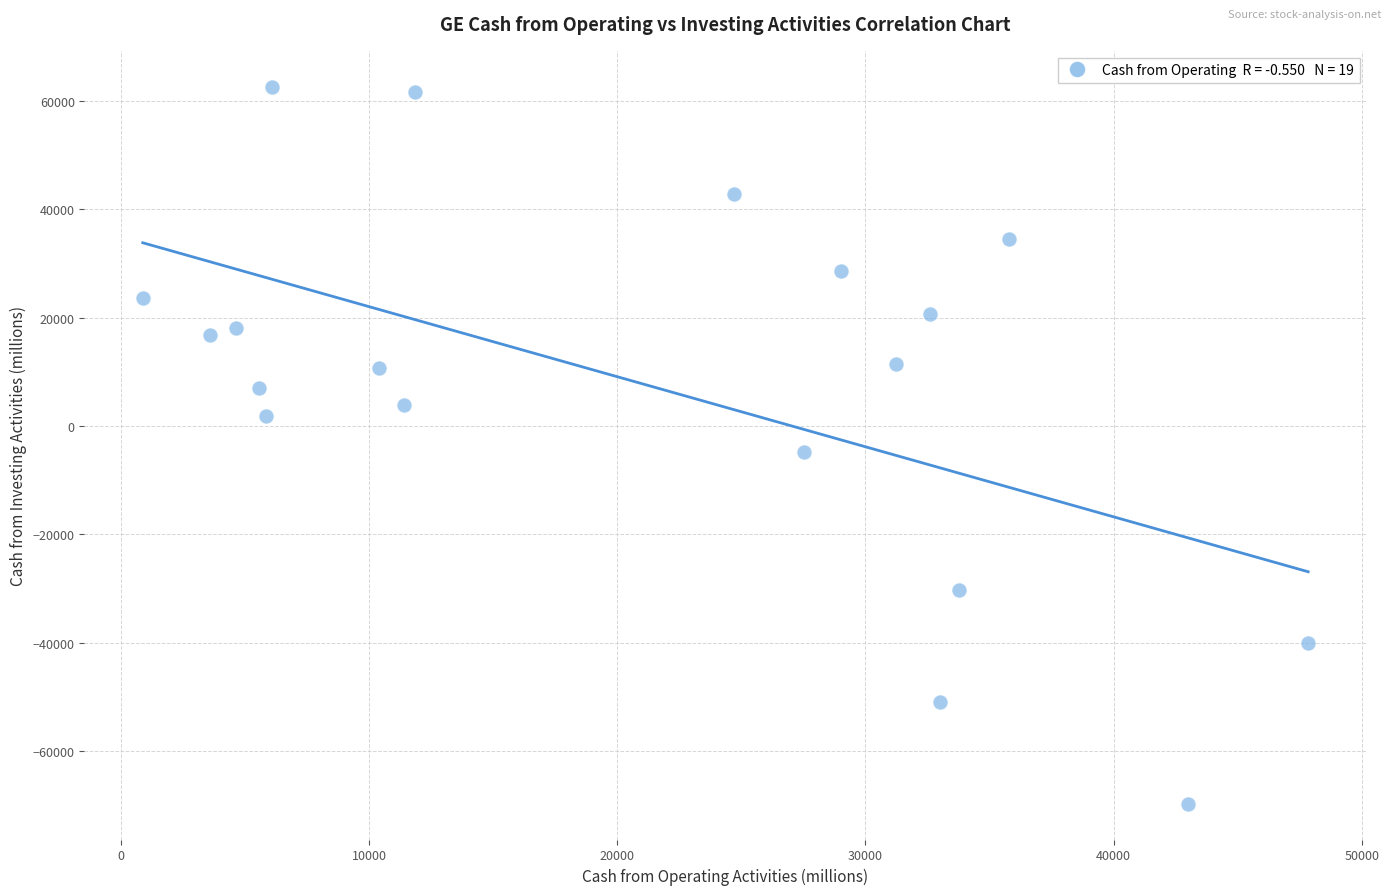

What is the range of X values (max minus min)?

46953